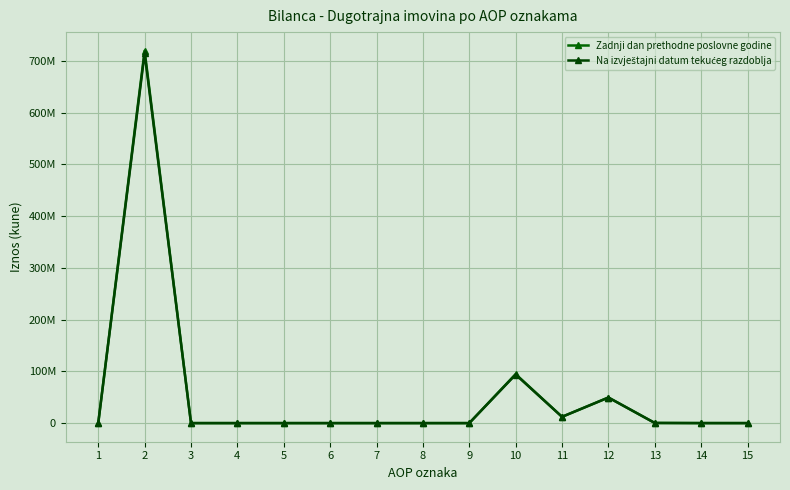

Does the chart have visible grid lines?

Yes